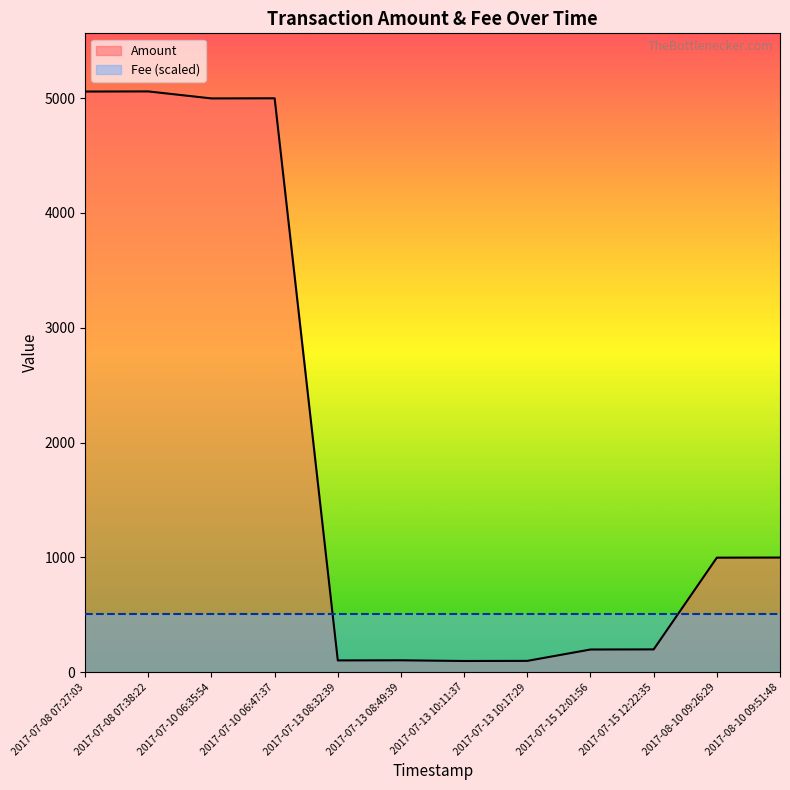

List the labels in order of Fee (scaled) value, smallest first.

2017-07-08 07:27:03, 2017-07-08 07:38:22, 2017-07-10 06:35:54, 2017-07-10 06:47:37, 2017-07-13 08:32:39, 2017-07-13 08:49:39, 2017-07-13 10:11:37, 2017-07-13 10:17:29, 2017-07-15 12:01:56, 2017-07-15 12:22:35, 2017-08-10 09:26:29, 2017-08-10 09:51:48